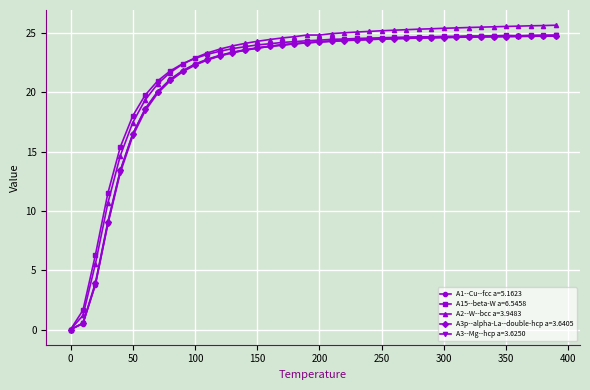

How many lines are shown in the chart?

5